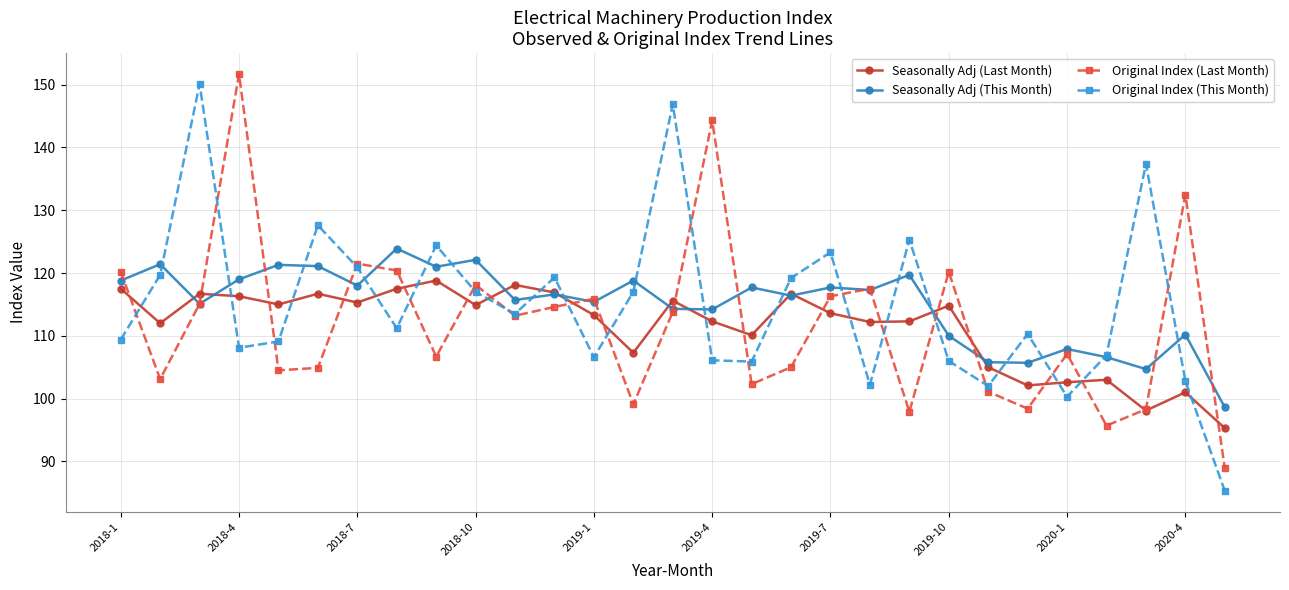

What is the value of the Original Index (This Month) point at the 28th from the left?

102.8